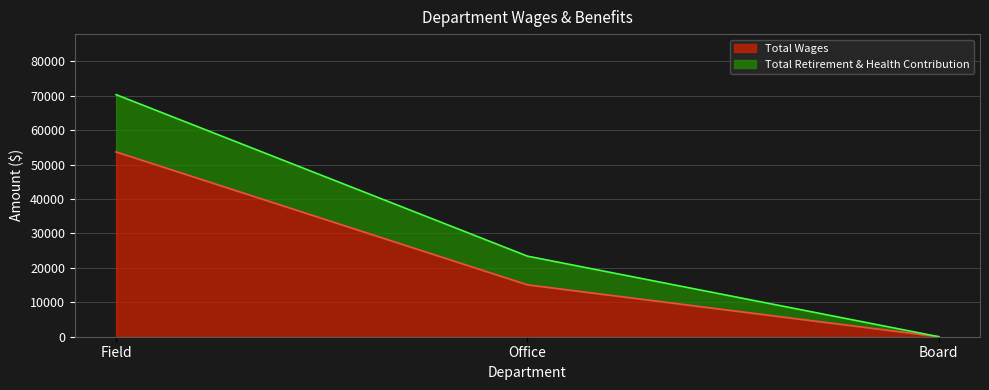

Reading right to left, extract all data points from this chart.

Total Wages: 0	15085	53712
Total Retirement & Health Contribution: 0	23415	70356